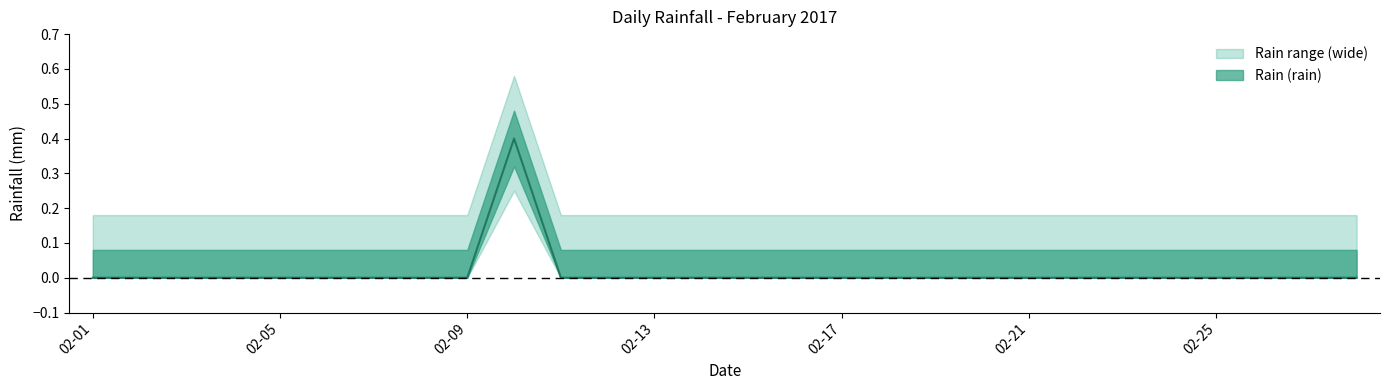

Count the number of values greater than 0.

1